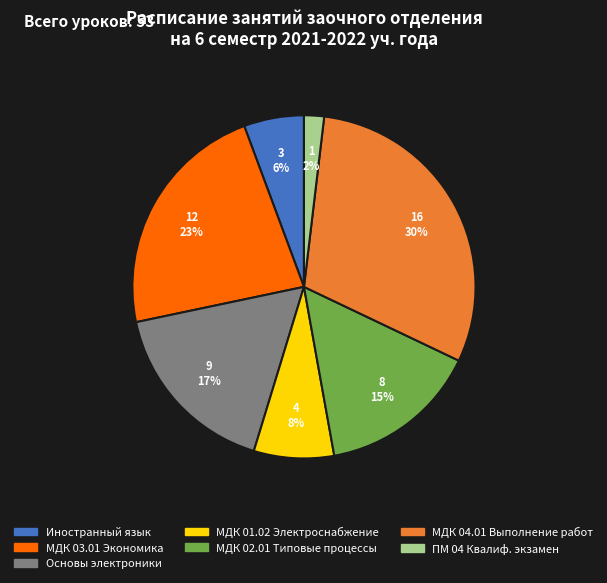

How many segments does this pie chart have?

7